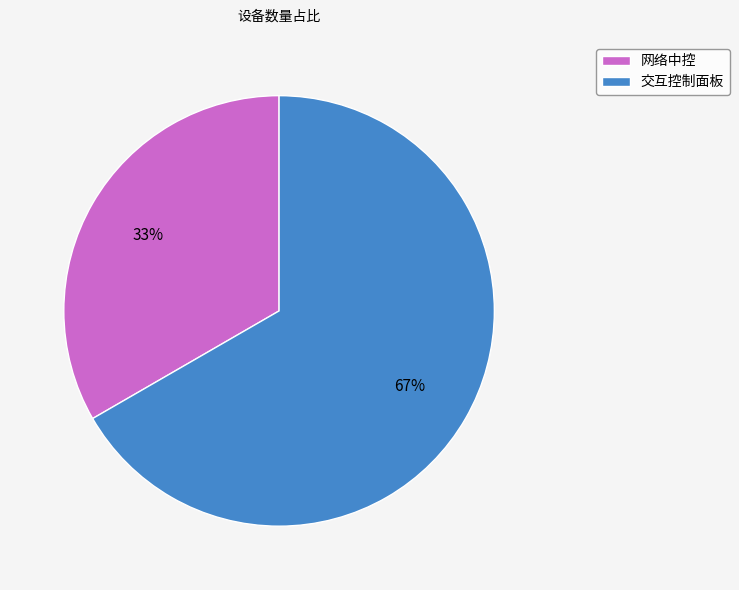

Which category has the biggest portion of the pie?

交互控制面板